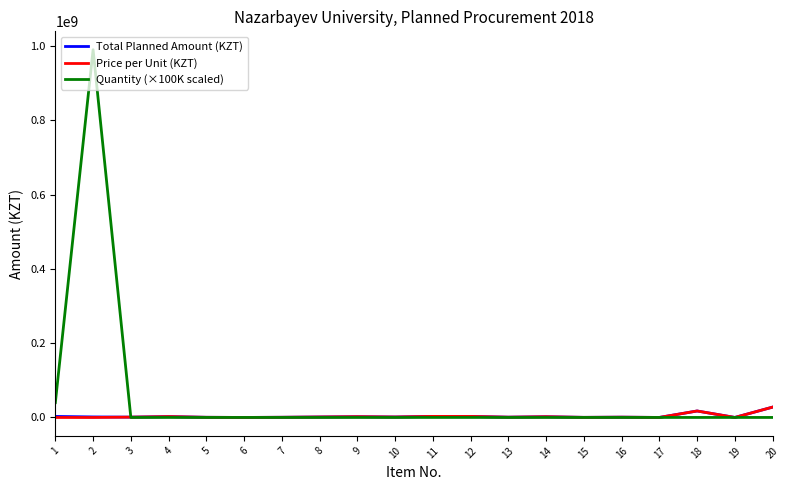

Is it true that Quantity (×100K scaled) equals 1557472628.4 at 2?

False